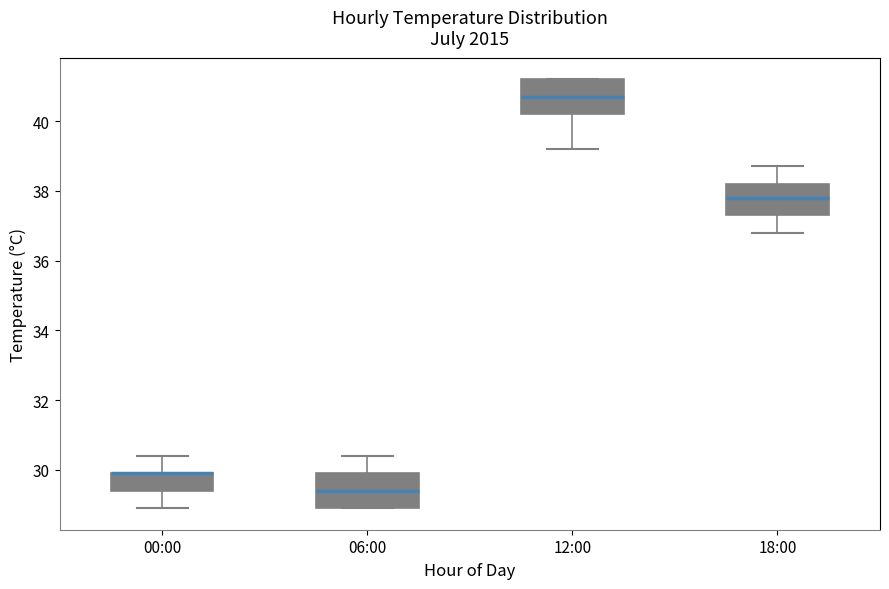

Reading left to right, read every box against the y-axis: the position of its median line, the range the box covers, and the ends of its whiskers. The values are not printed on the chart, so give them approximately, as read against the axis.

00:00: median 30.0 (drawn on the box's upper edge), box 29.4 to 30.0, whiskers 29.0 to 30.4
06:00: median 29.4, box 29.0 to 30.0, whiskers 29.0 to 30.4
12:00: median 40.8, box 40.2 to 41.2, whiskers 39.2 to 41.2
18:00: median 37.8, box 37.4 to 38.2, whiskers 36.8 to 38.8